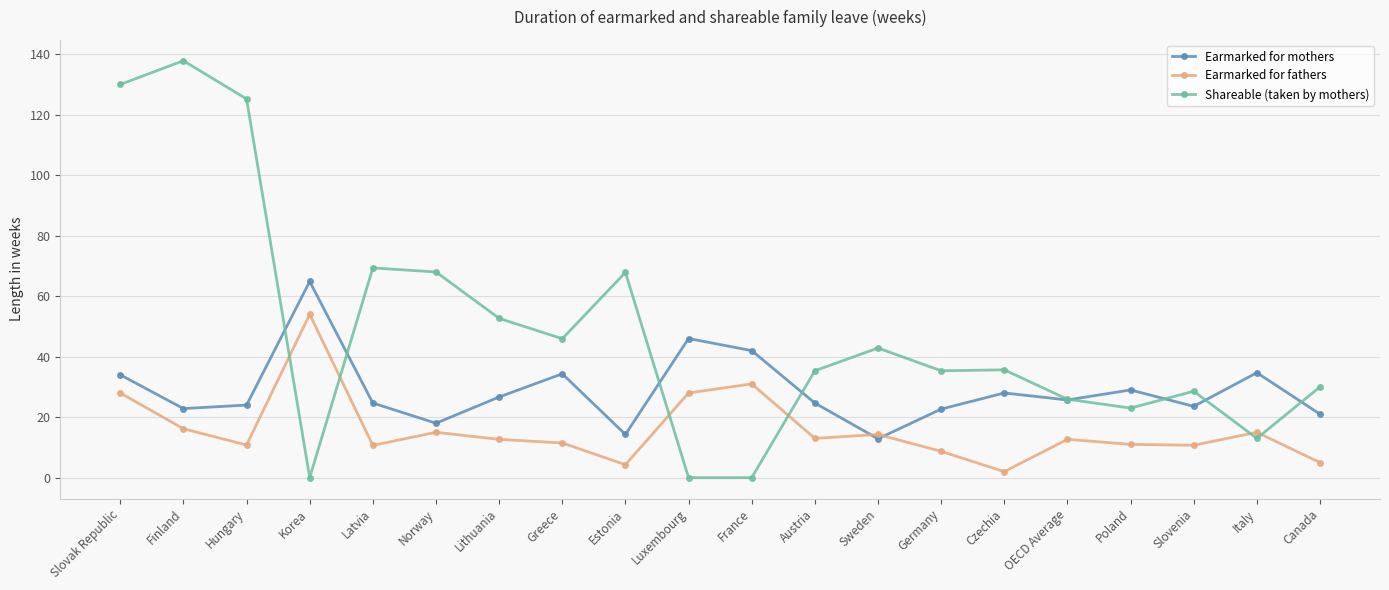

Which series has the largest total across all categories?

Shareable (taken by mothers)